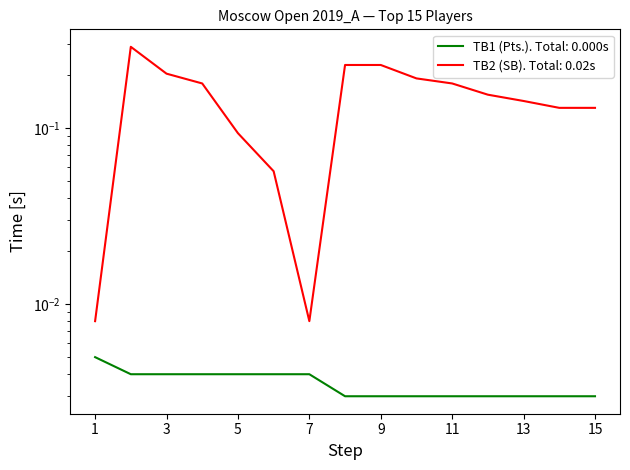

What is the value of the TB2 (SB) point at the 13th from the left?

0.1